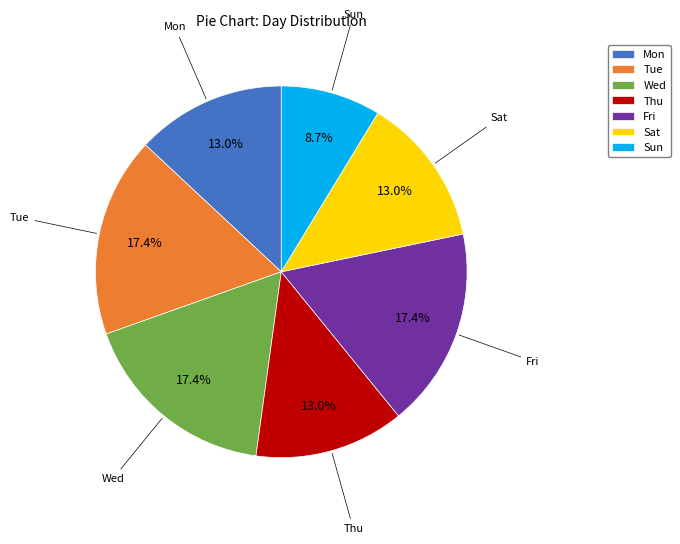

True or false: Thu accounts for 13% of the total.

True